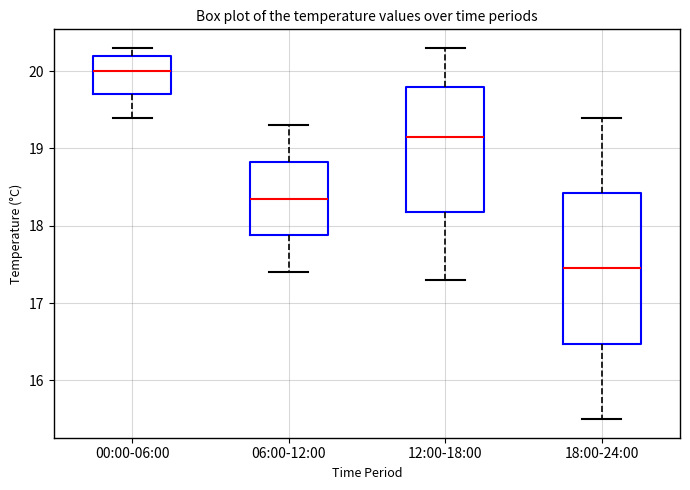

Where is the upper edge of the box for 18:00-24:00 on the y-axis? The values are not printed on the chart, so give them approximately, as read against the axis.

18.4